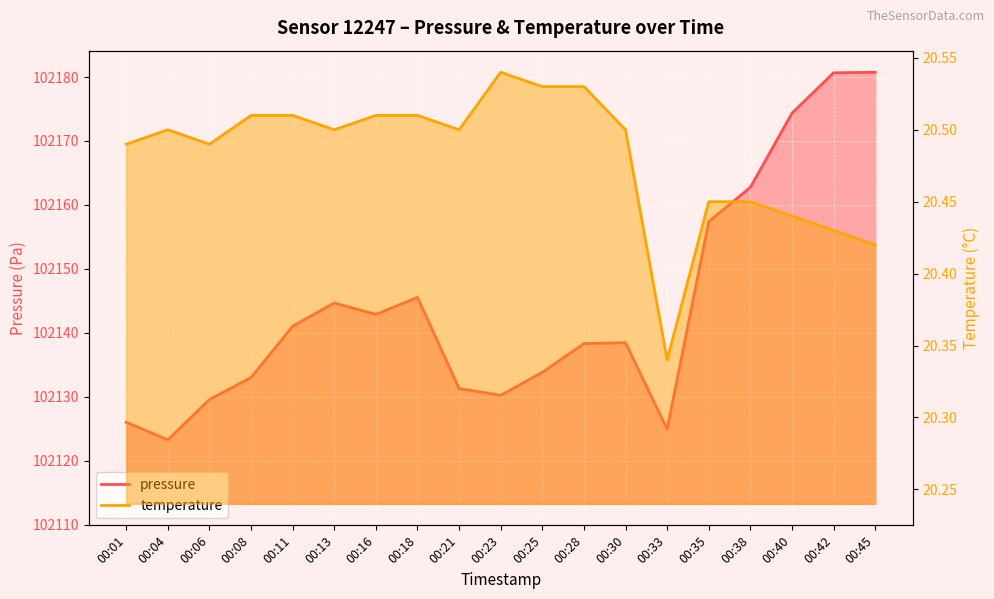

Between 00:28 and 00:08, which is larger?

00:28